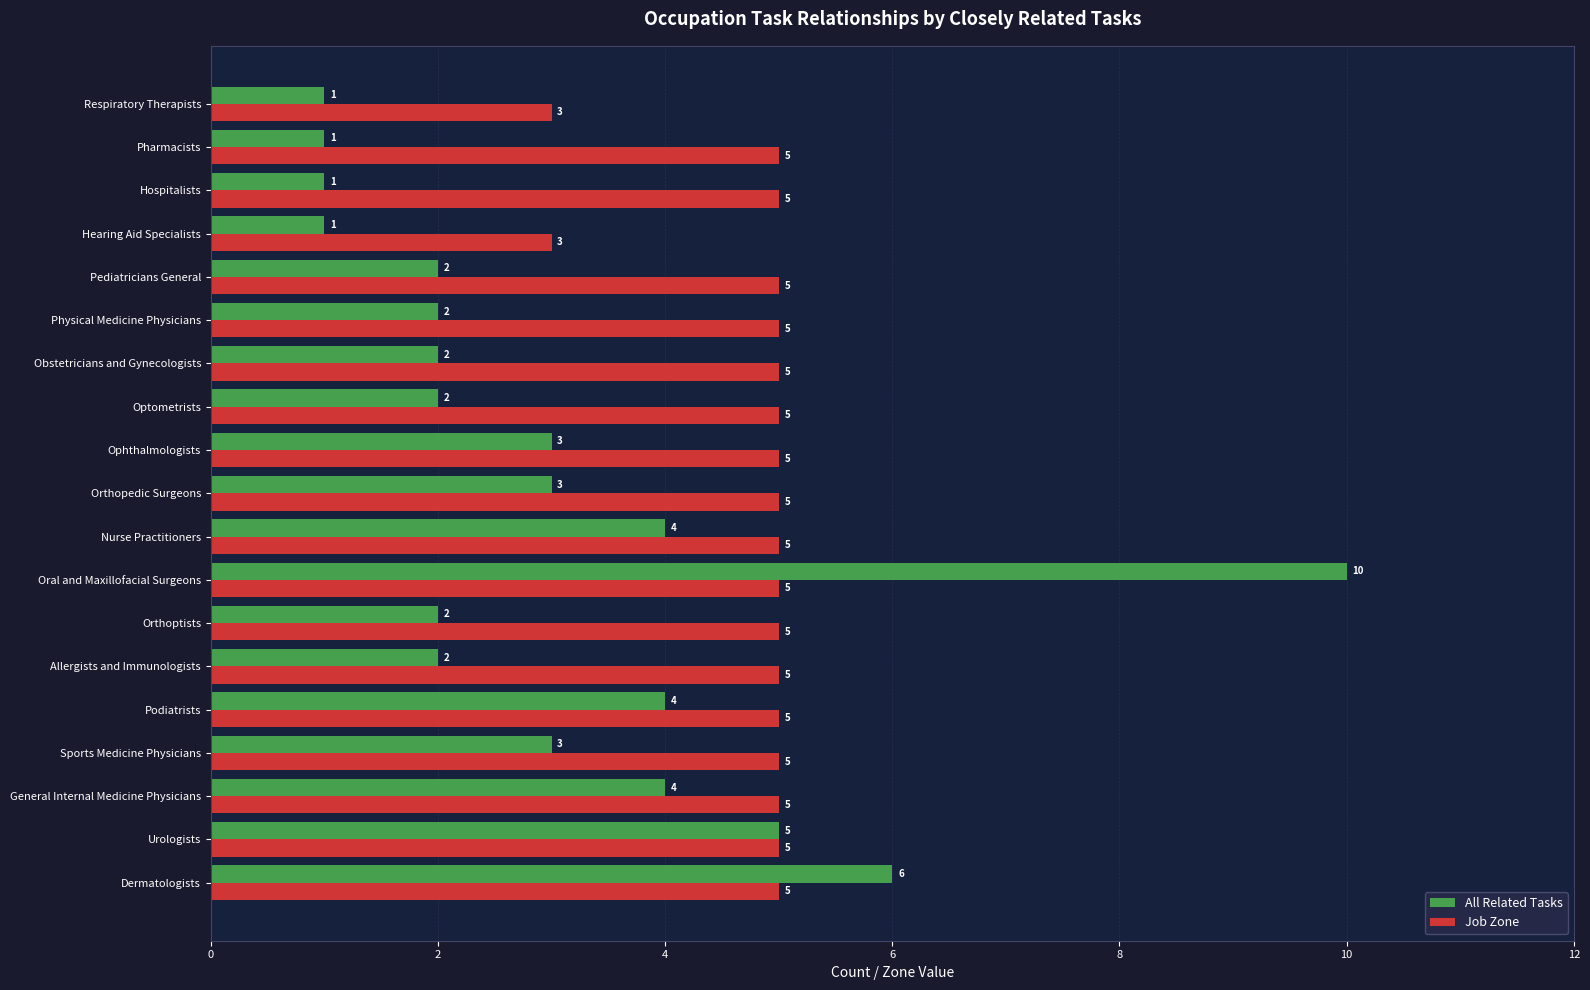

How many All Related Tasks values are between 2 and 4?

12